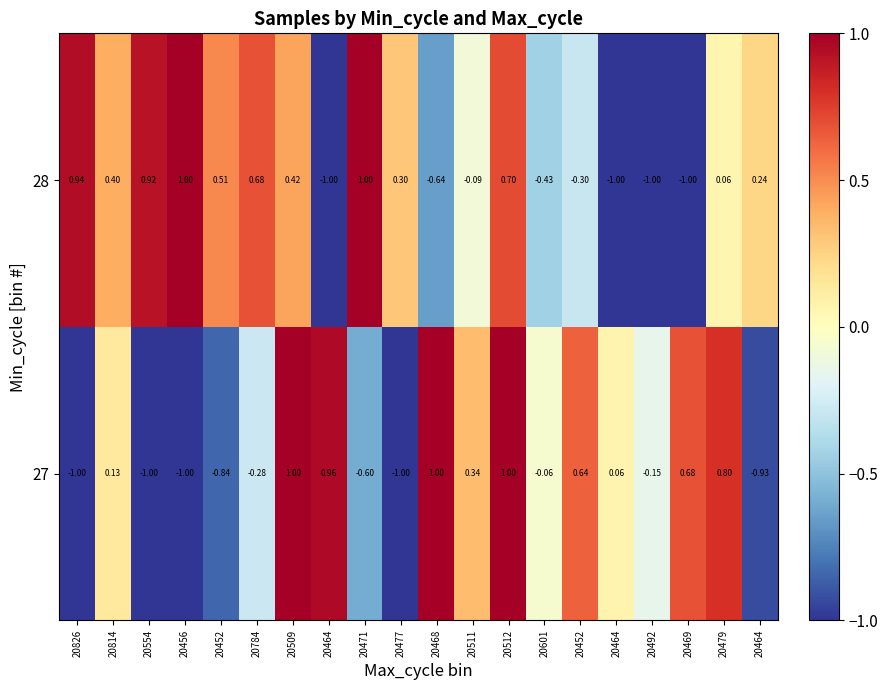

Reading right to left, what are all the values shown in this chart?

27: 20464=-0.9	20479=0.8	20469=0.7	20492=-0.1	20464=0.1	20452=0.6	20601=-0.1	20512=1.0	20511=0.3	20468=1.0	20477=-1.0	20471=-0.6	20464=1.0	20509=1.0	20784=-0.3	20452=-0.8	20456=-1.0	20554=-1.0	20814=0.1	20826=-1.0
28: 20464=0.2	20479=0.1	20469=-1.0	20492=-1.0	20464=-1.0	20452=-0.3	20601=-0.4	20512=0.7	20511=-0.1	20468=-0.6	20477=0.3	20471=1.0	20464=-1.0	20509=0.4	20784=0.7	20452=0.5	20456=1.0	20554=0.9	20814=0.4	20826=0.9